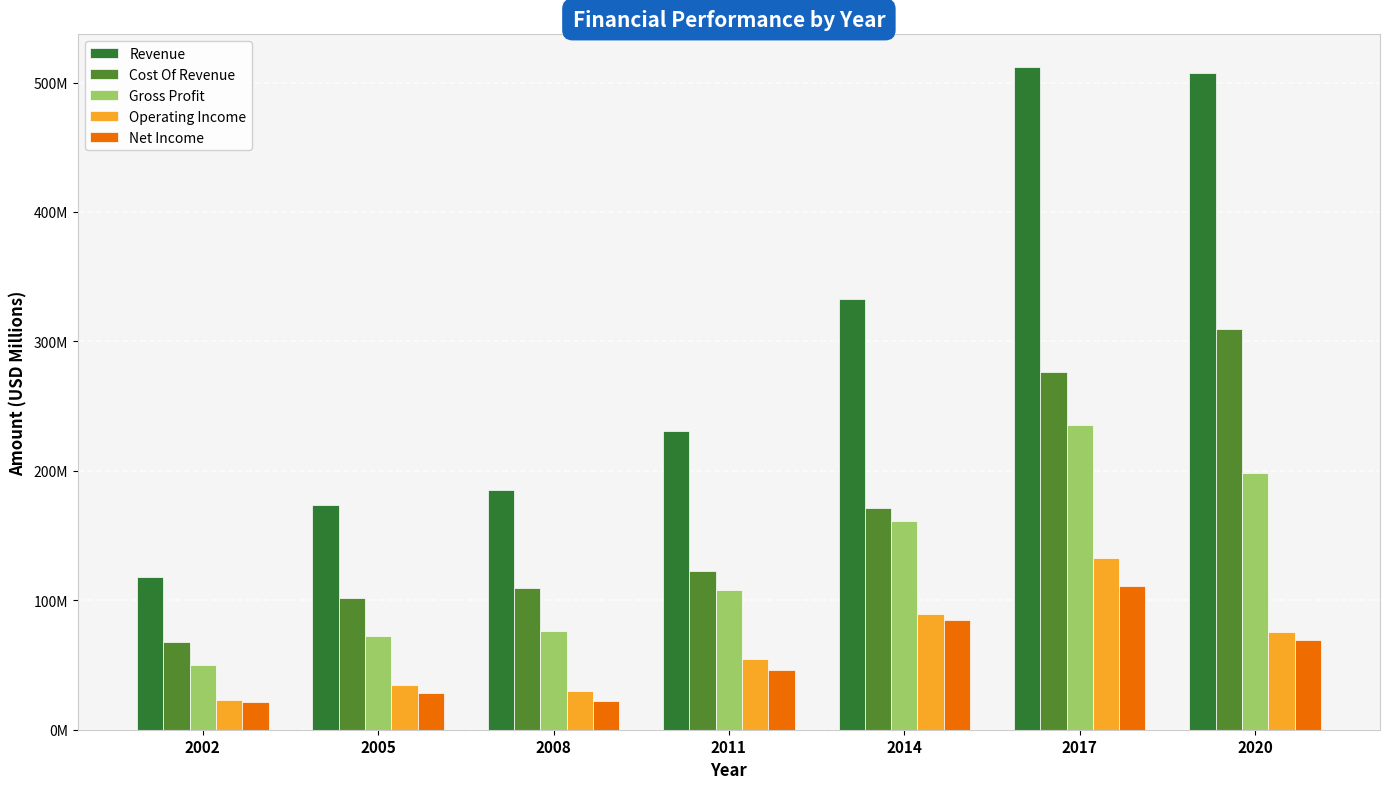

What is the sum of all Gross Profit values?

901.5